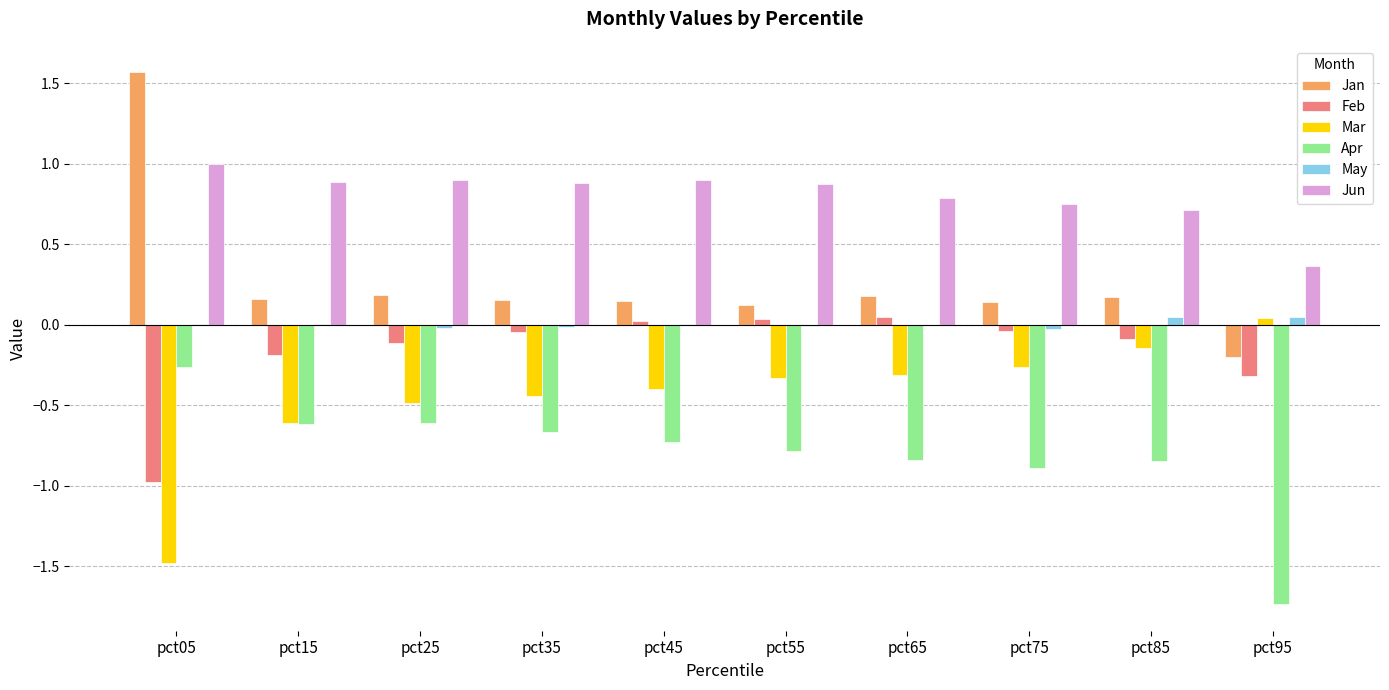

True or false: Jun has a value of 1.0 at pct75.

False